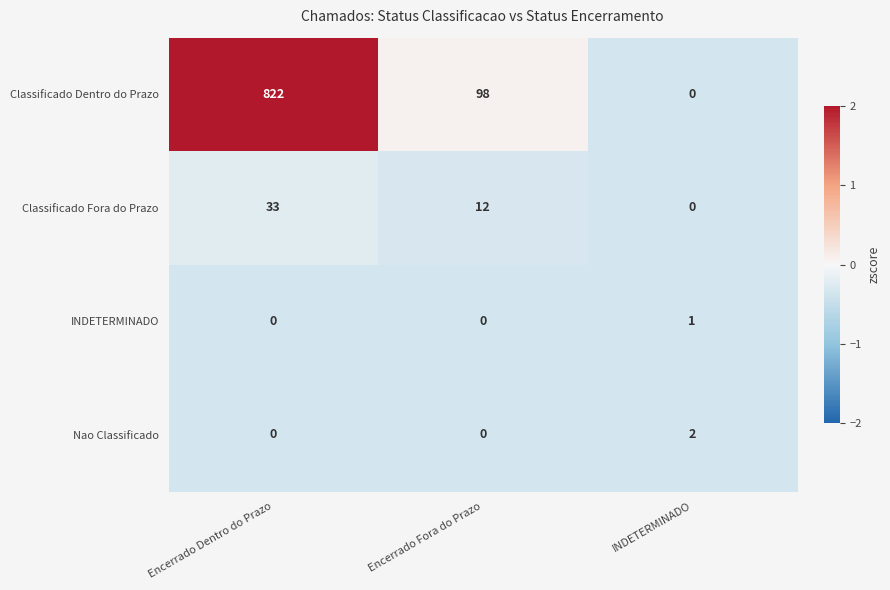

Which series changed the most between Encerrado Fora do Prazo and INDETERMINADO?

Classificado Dentro do Prazo